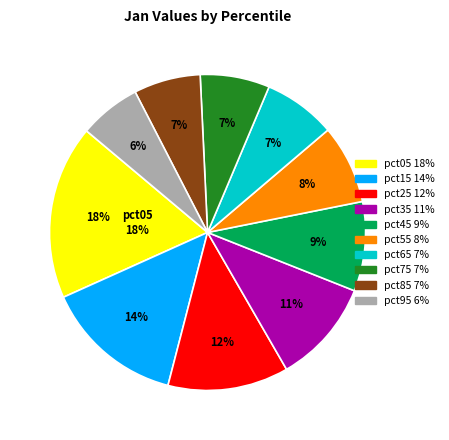

Do pct65 and pct05 together represent more than half of the pie?

No